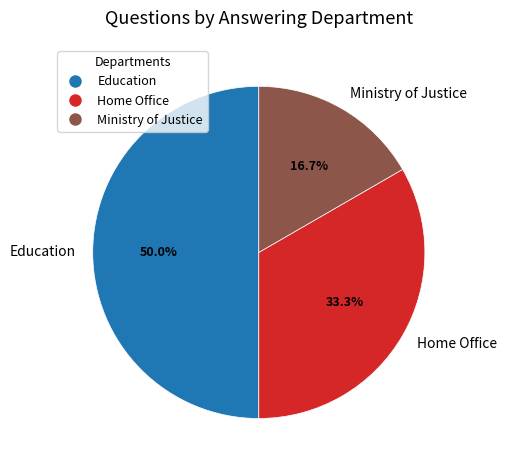

What is the total percentage of Home Office and Education?

83.3%